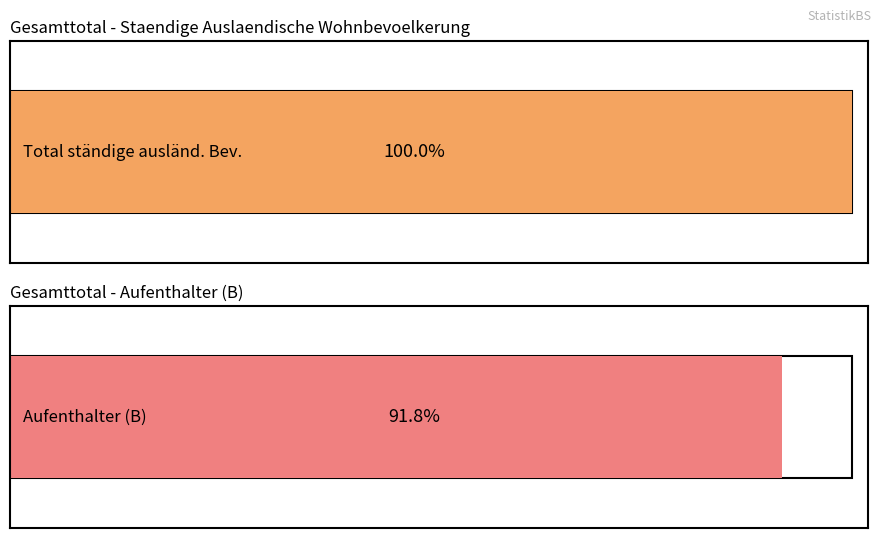

Which series has the largest range (max minus min)?

Total